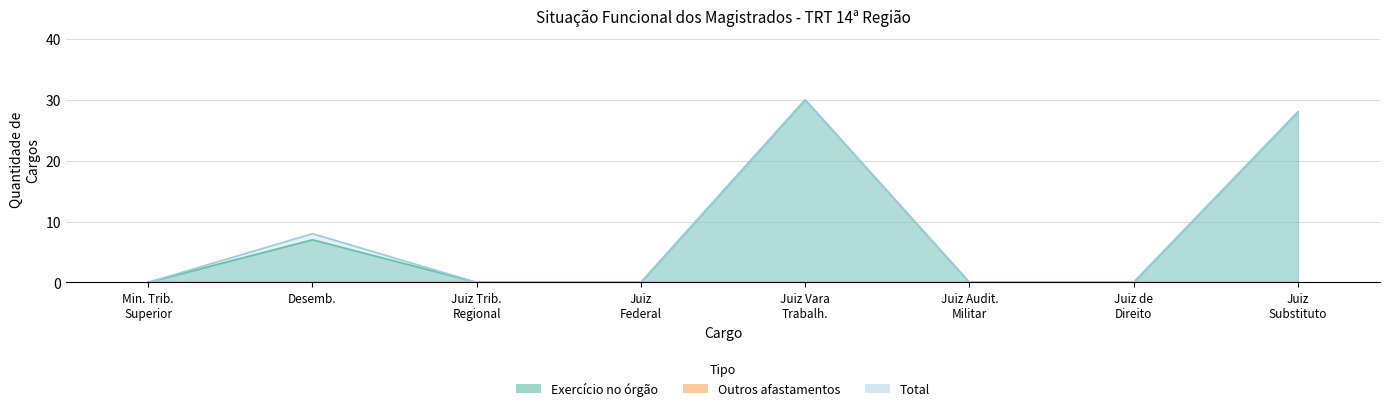

Reading left to right, list all the values displayed in this chart.

Exercício no órgão: 0	7	0	0	30	0	0	28
Total: 0	8	0	0	30	0	0	28